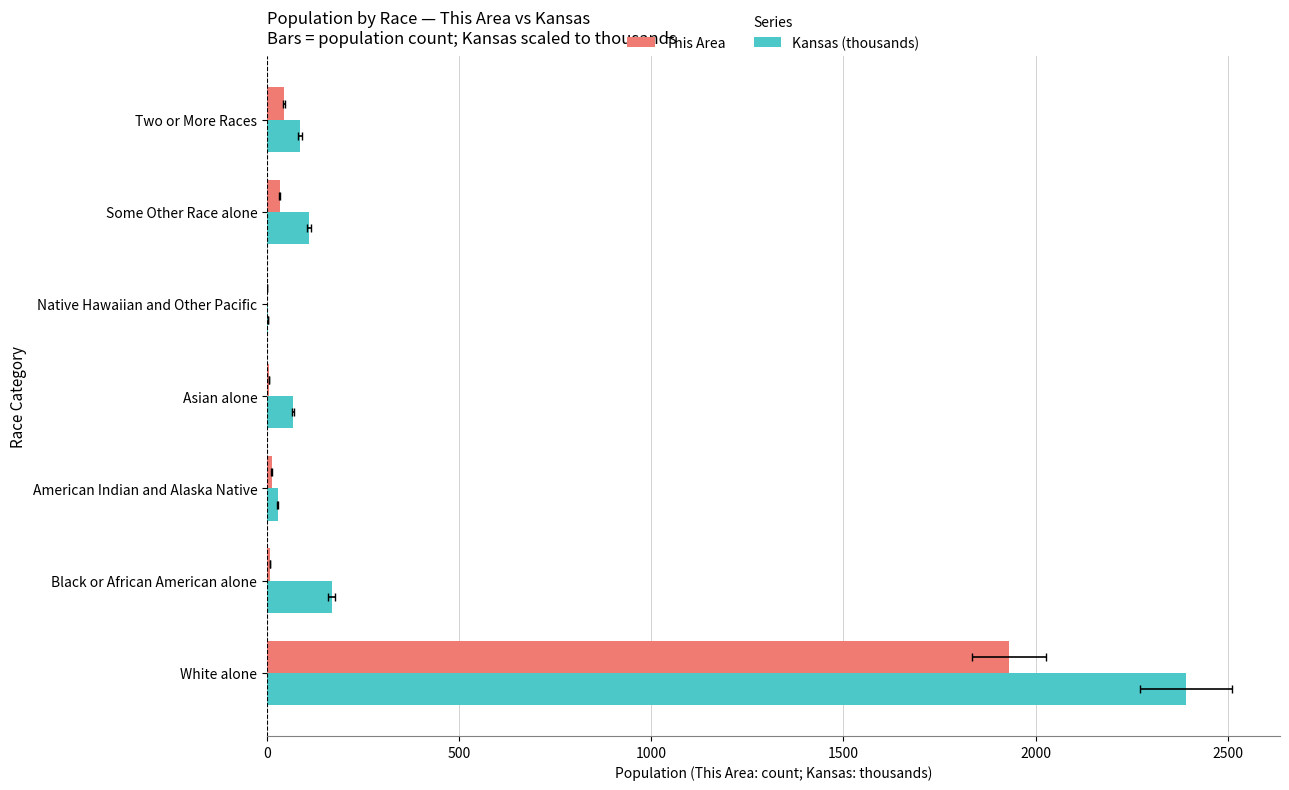

Which series has the widest spread of values?

Kansas (thousands)